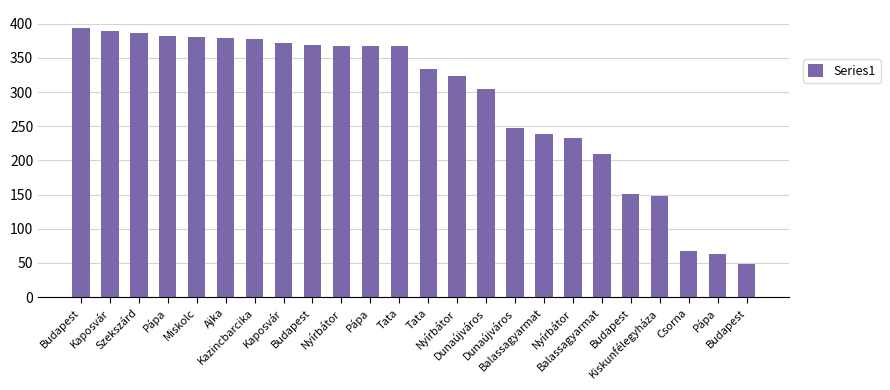

Count the number of data series in this chart.

1